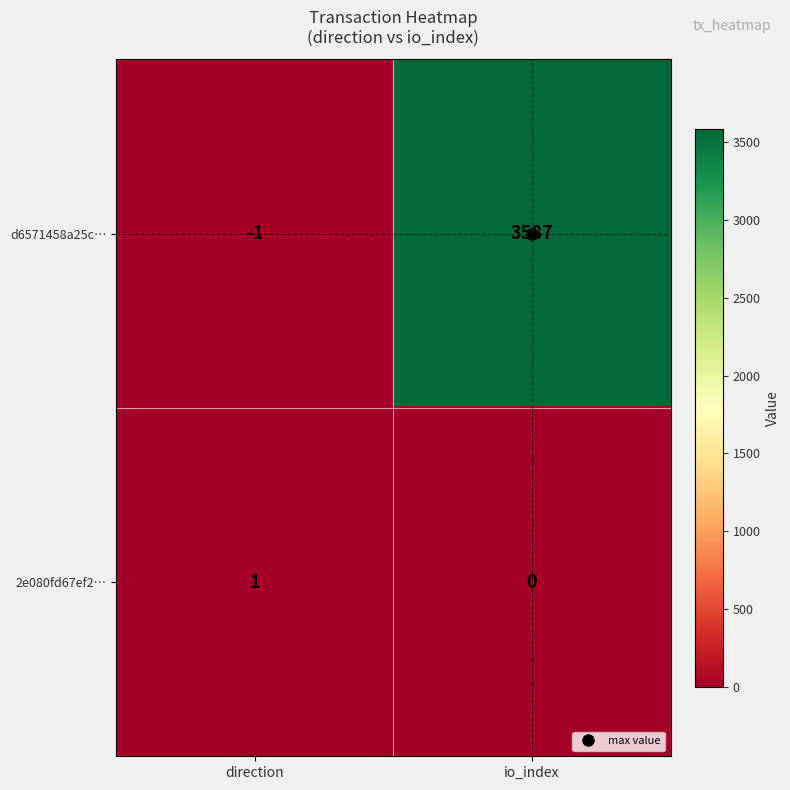

At which category is the sum across all series the highest?

io_index